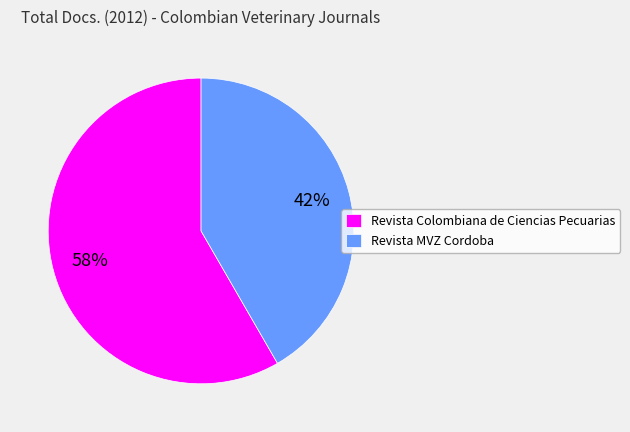

Do Revista Colombiana de Ciencias Pecuarias and Revista MVZ Cordoba together represent more than half of the pie?

Yes